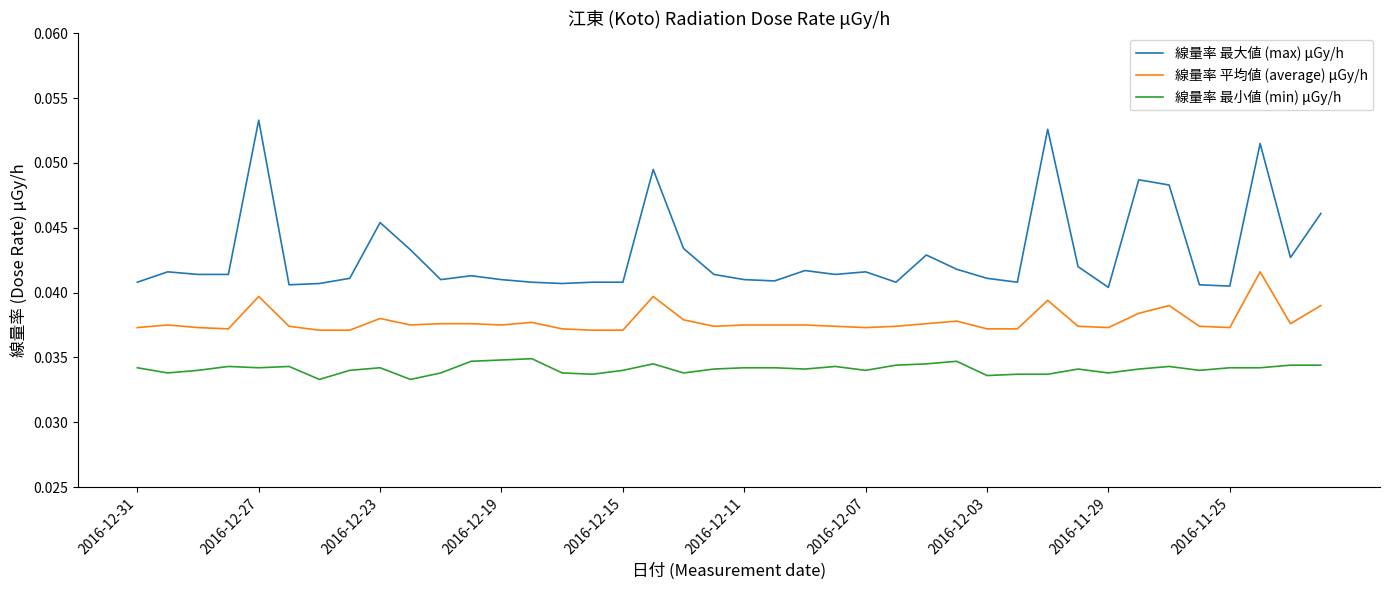

Rank the series by their maximum value, from lowest to highest.

線量率 最小値 (min) μGy/h, 線量率 平均値 (average) μGy/h, 線量率 最大値 (max) μGy/h